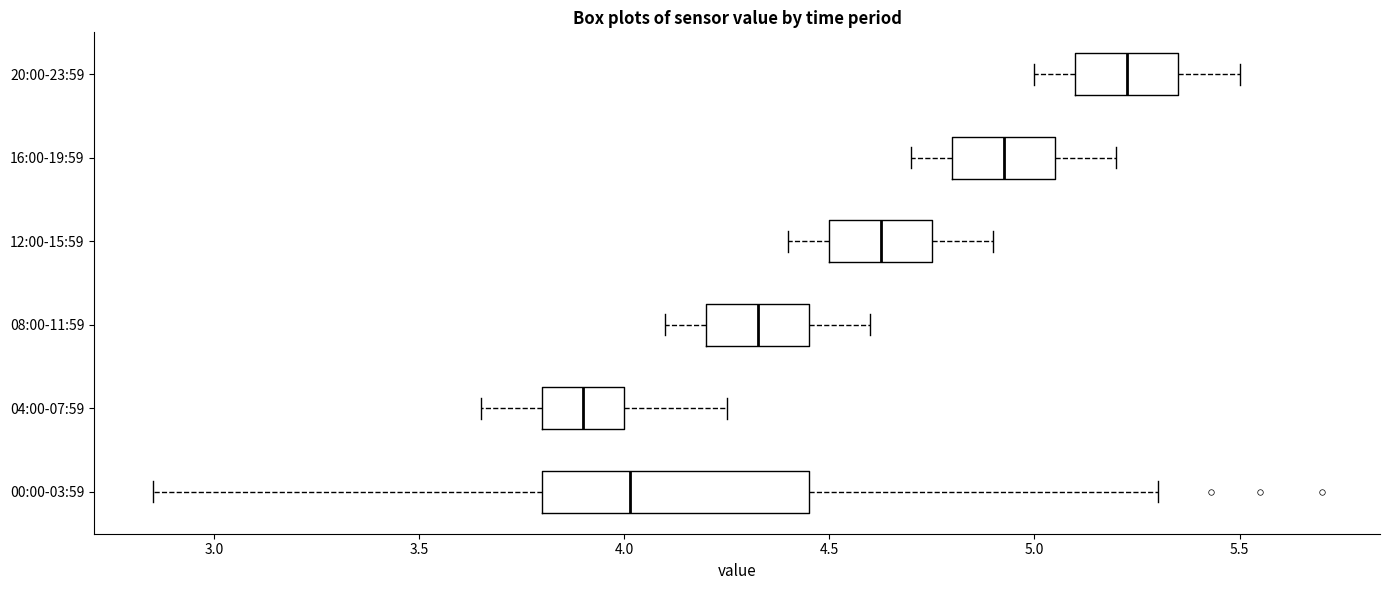

Reading bottom to top, transcribe this box plot: for each box, give where its median line is, the range the box spans, and where its two whiskers end, as read against the x-axis. The values are not printed on the chart, so give them approximately, as read against the axis.

00:00-03:59: median 4.00, box 3.80 to 4.45, whiskers 2.85 to 5.30
04:00-07:59: median 3.90, box 3.80 to 4.00, whiskers 3.65 to 4.25
08:00-11:59: median 4.35, box 4.20 to 4.45, whiskers 4.10 to 4.60
12:00-15:59: median 4.65, box 4.50 to 4.75, whiskers 4.40 to 4.90
16:00-19:59: median 4.95, box 4.80 to 5.05, whiskers 4.70 to 5.20
20:00-23:59: median 5.25, box 5.10 to 5.35, whiskers 5.00 to 5.50